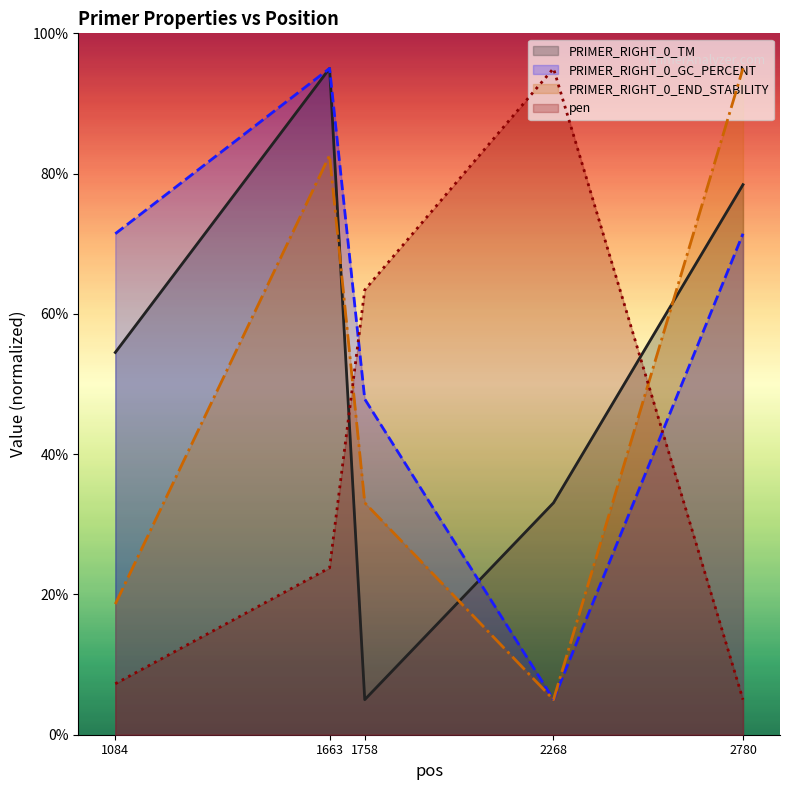

Rank the series by their maximum value, from highest to lowest.

PRIMER_RIGHT_0_TM, PRIMER_RIGHT_0_GC_PERCENT, PRIMER_RIGHT_0_END_STABILITY, pen